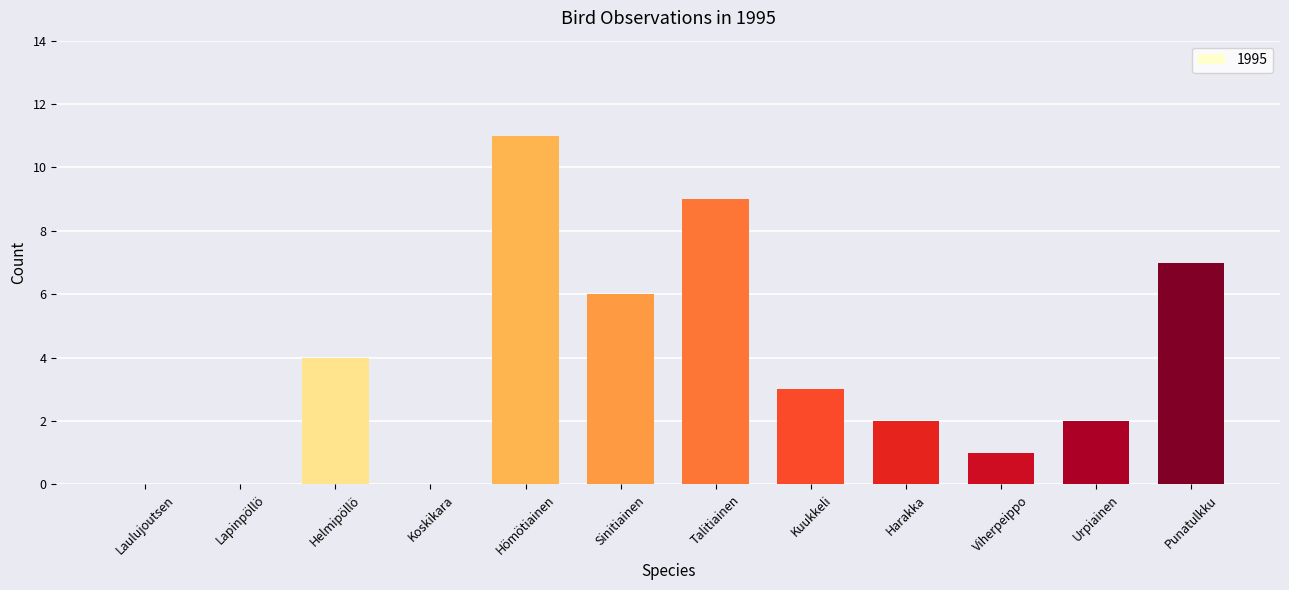

What is the sum of all values?

45